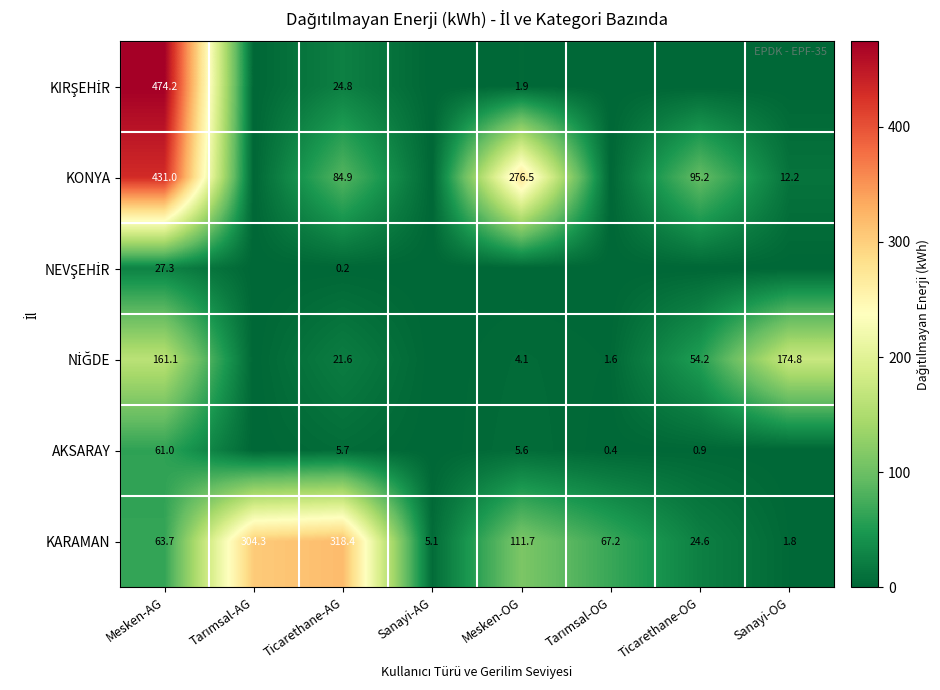

True or false: KARAMAN has a value of 7.5 at Sanayi-AG.

False